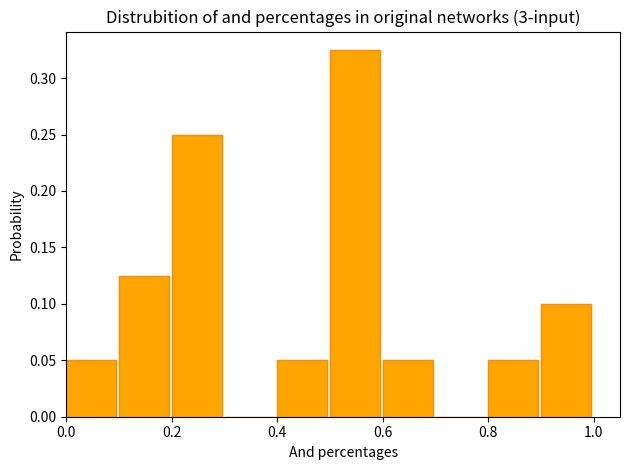

Reading left to right, list every bar in this chart as the range it spans on the x-axis followed by its height. The values are not printed on the chart, so give them approximately, as read against the axis.

0.0 to 0.1: 0.050
0.1 to 0.2: 0.125
0.2 to 0.3: 0.250
0.3 to 0.4: 0
0.4 to 0.5: 0.050
0.5 to 0.6: 0.325
0.6 to 0.7: 0.050
0.7 to 0.8: 0
0.8 to 0.9: 0.050
0.9 to 1.0: 0.100